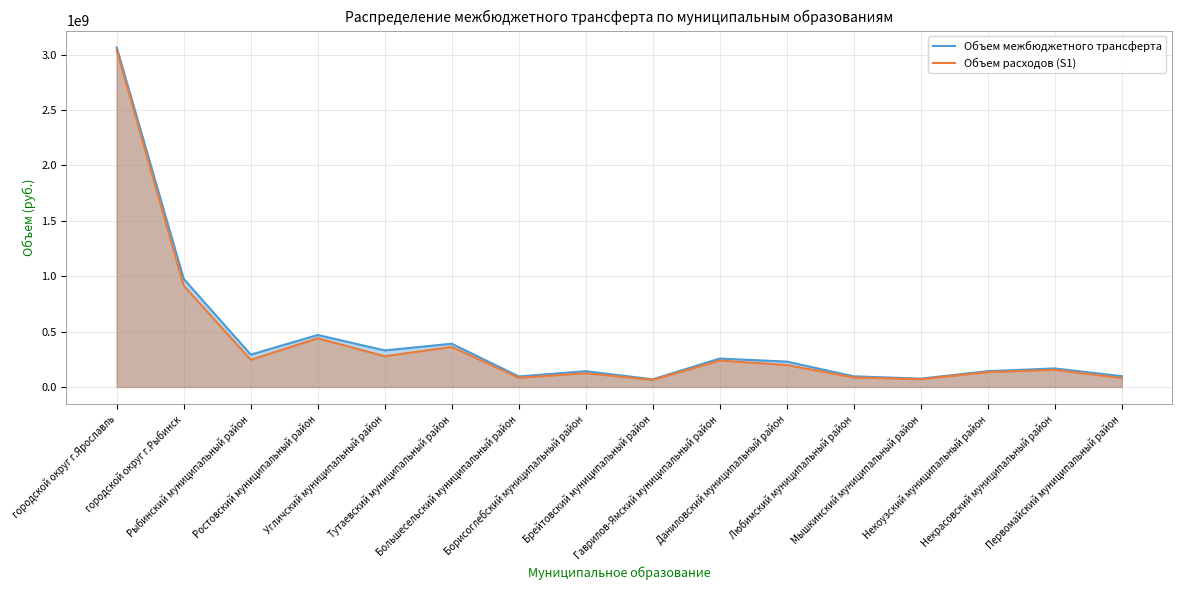

True or false: Объем расходов (S1) and Объем межбюджетного трансферта cross at least once.

False